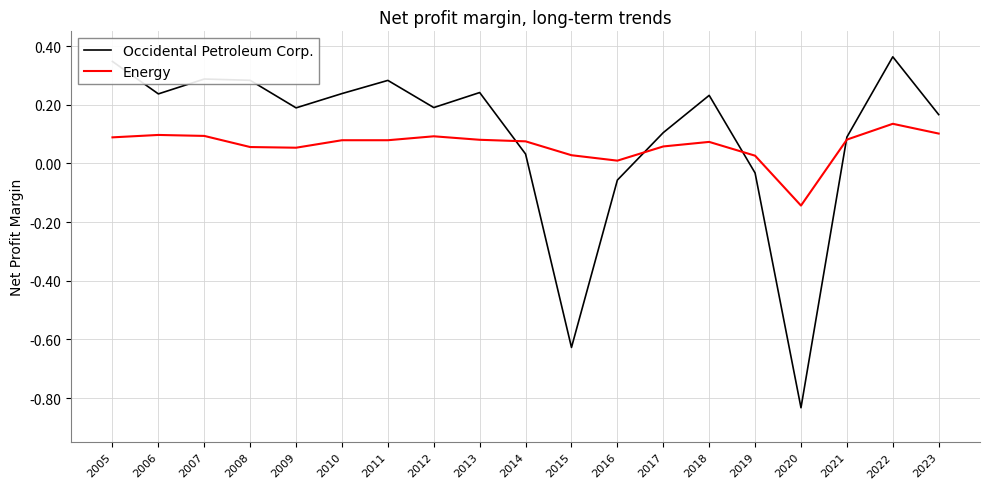

The Occidental Petroleum Corp. series shows 0.1 at 2021. True or false?

True